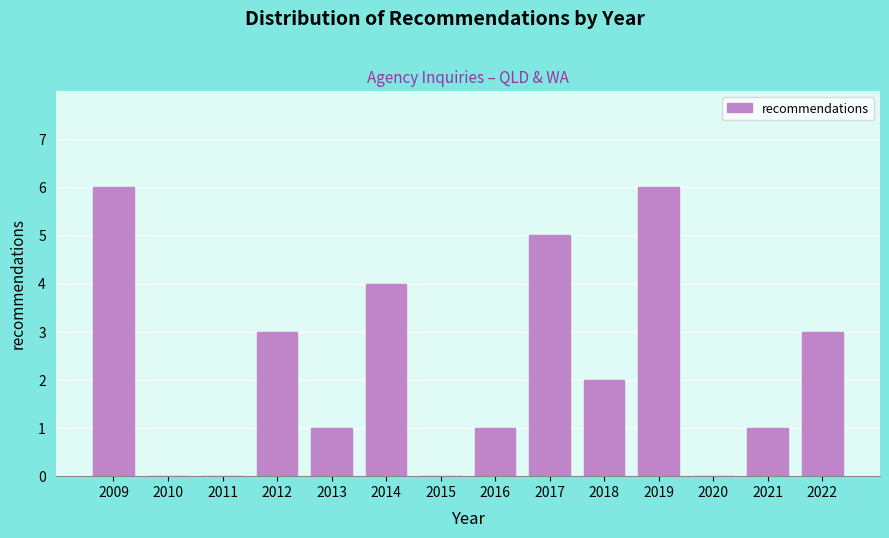

Reading right to left, extract all data points from this chart.

2022=3	2021=1	2020=0	2019=6	2018=2	2017=5	2016=1	2015=0	2014=4	2013=1	2012=3	2011=0	2010=0	2009=6